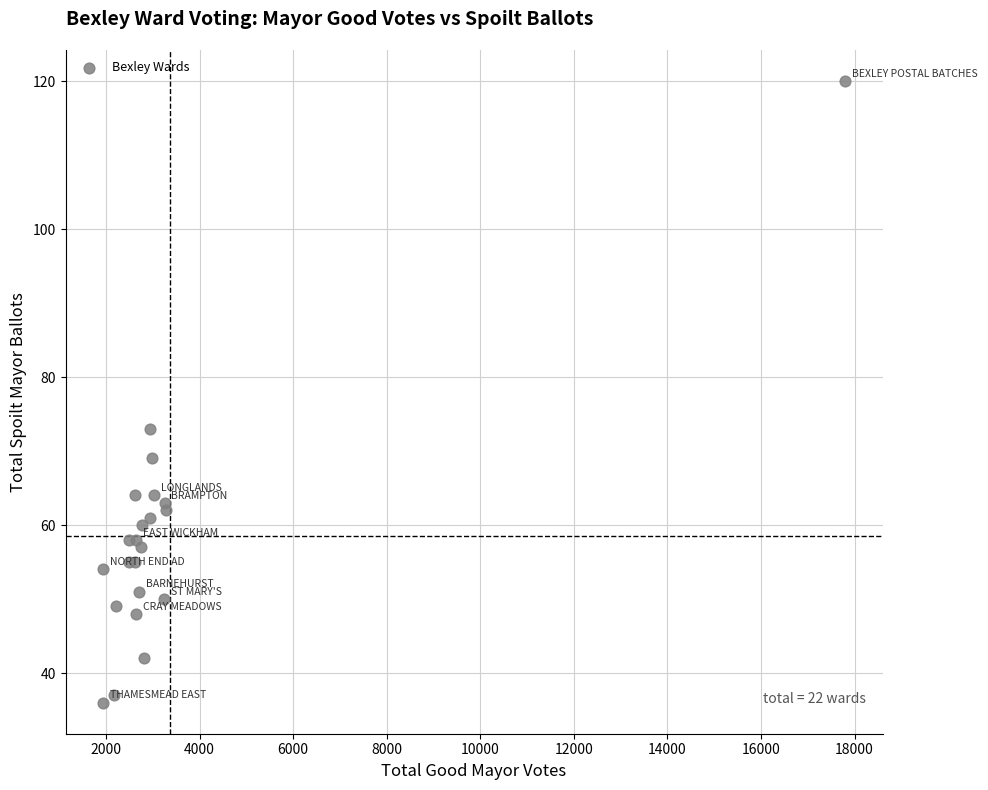

What Y value in the scatter plot is closest to 78?

73